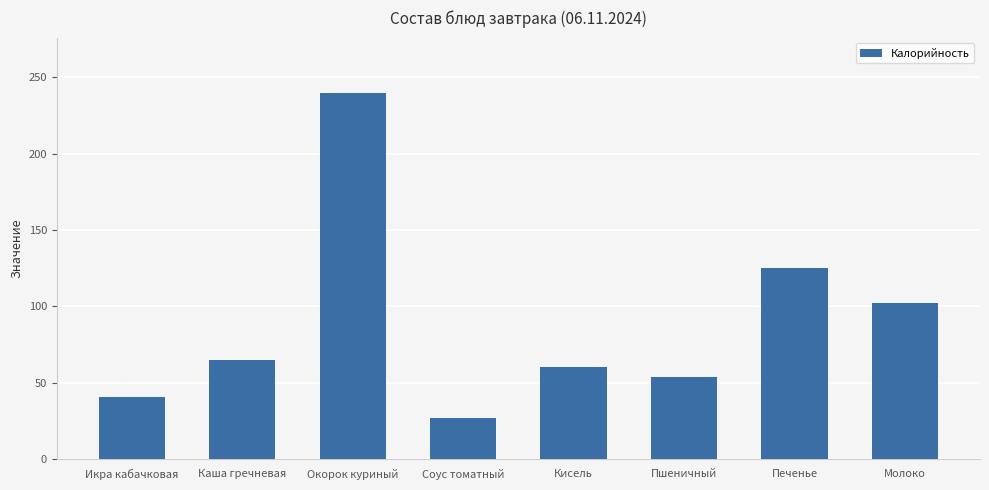

Which category has the highest value across all series?

Окорок куриный